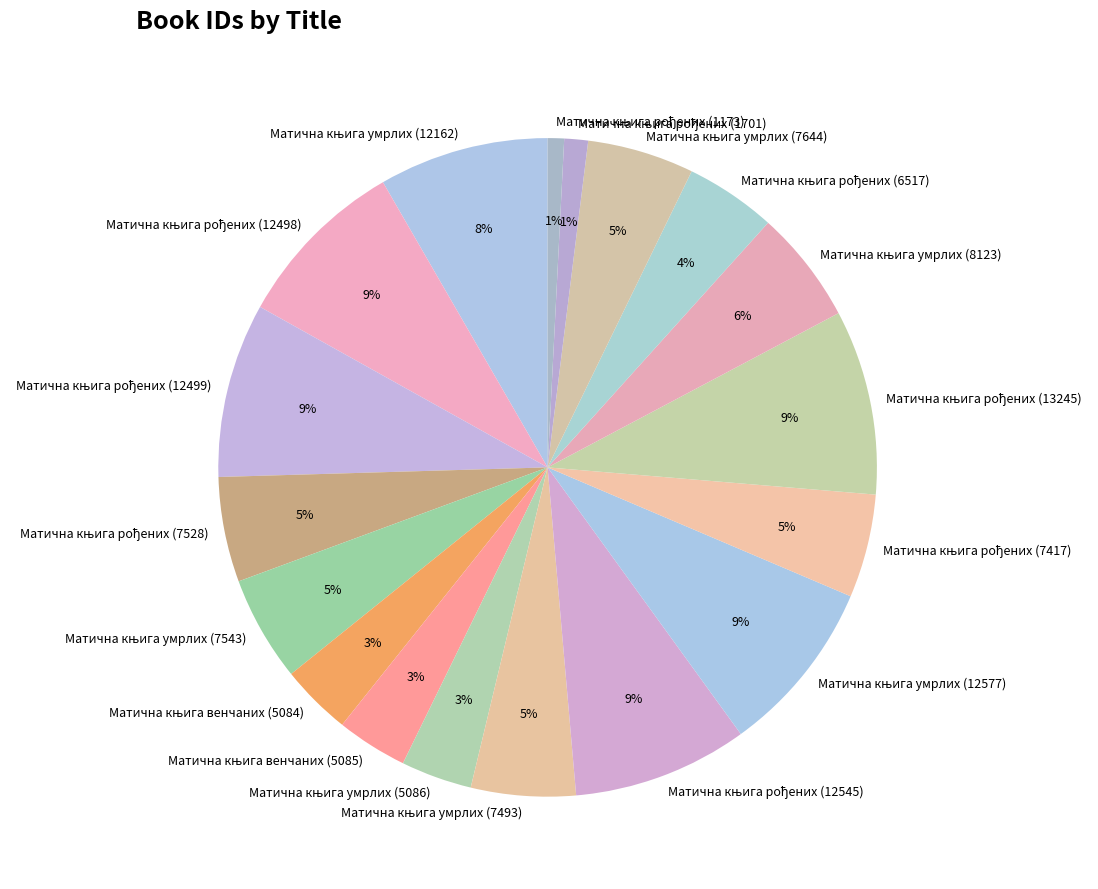

To the nearest percent, what is the difference between the largest and smallest slice percentages?

8%